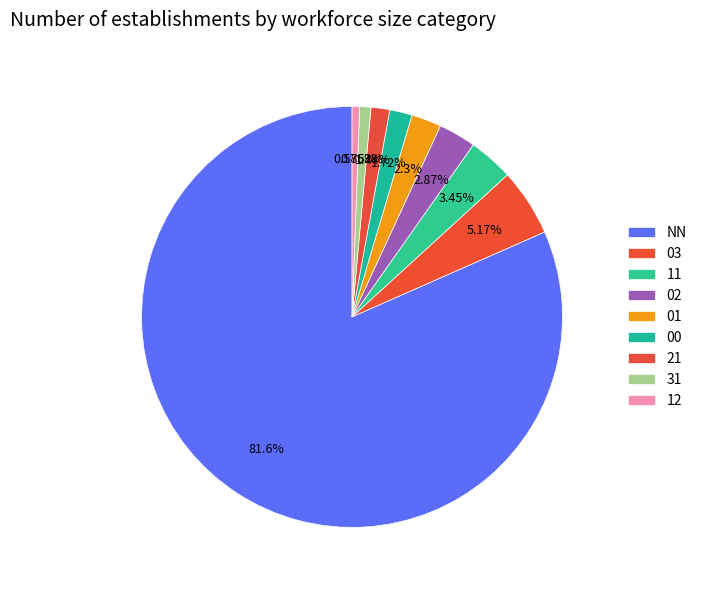

Count the number of slices in the pie.

9